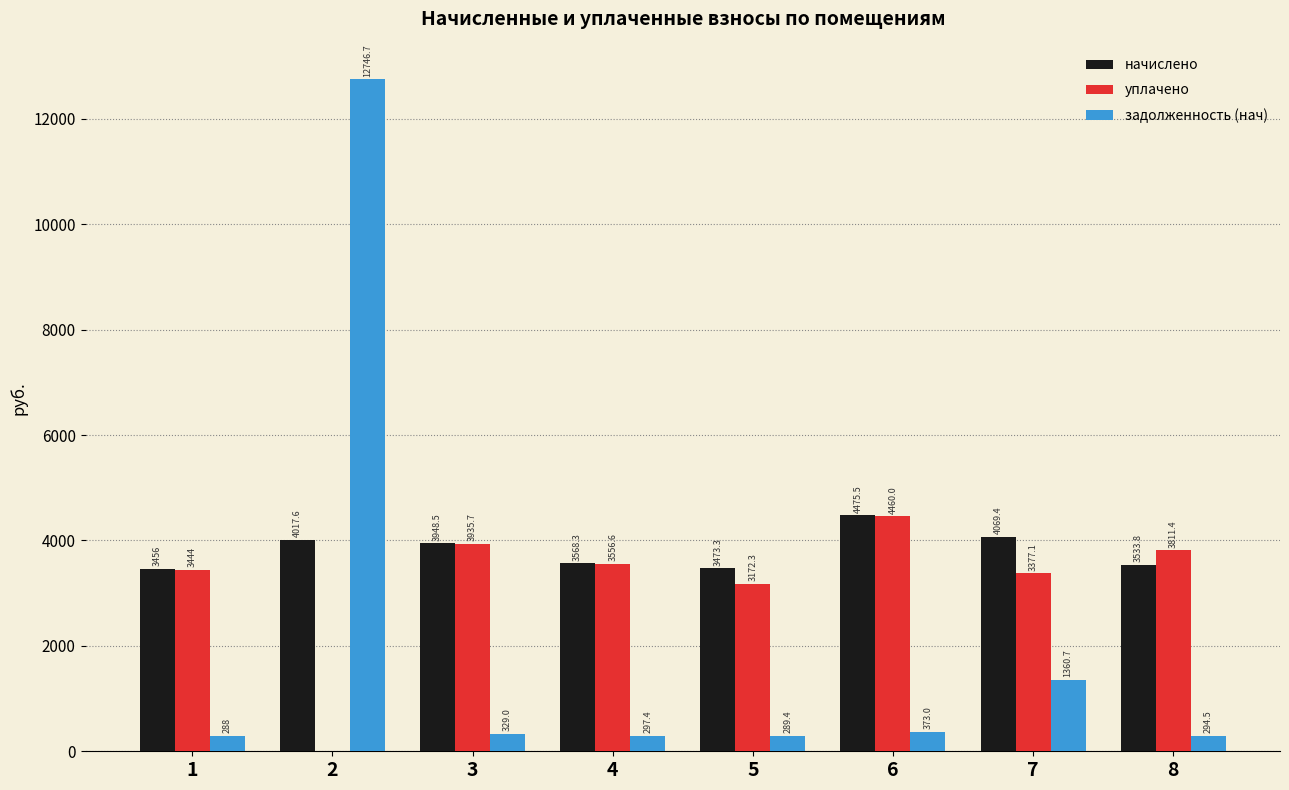

What is the difference between the уплачено values at 8 and 7?

434.4